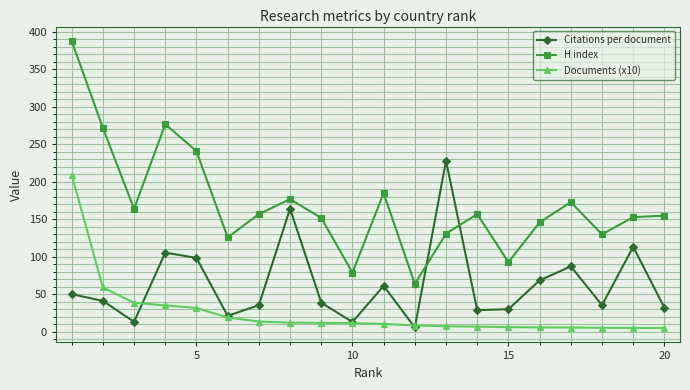

What is the lowest value of the H index series?

64.0